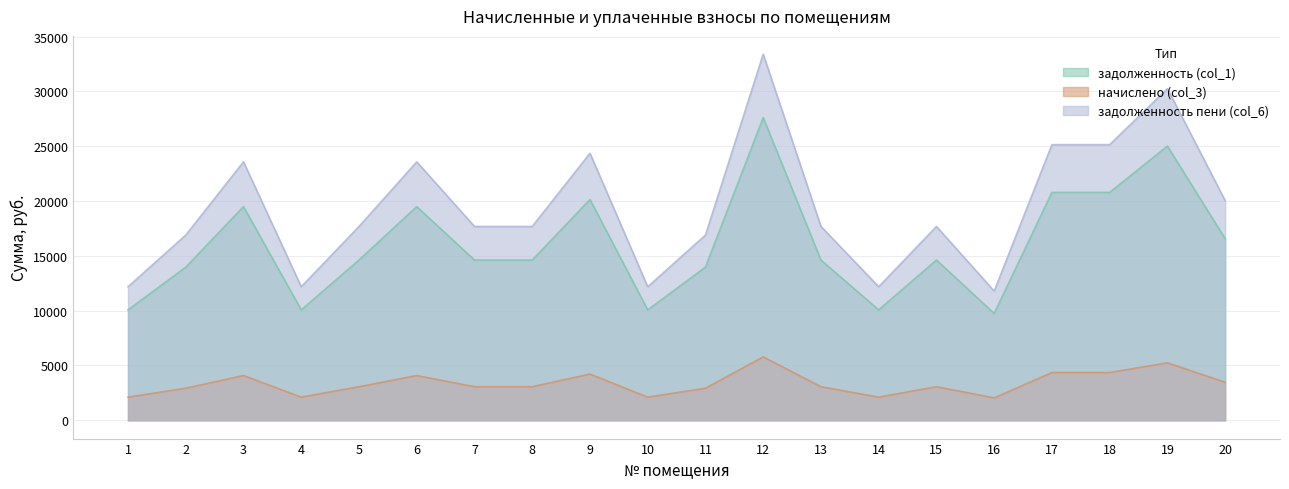

Rank the categories by задолженность пени (col_6) value from lowest to highest.

16, 1, 4, 10, 14, 2, 11, 5, 7, 8, 13, 15, 20, 3, 6, 9, 17, 18, 19, 12